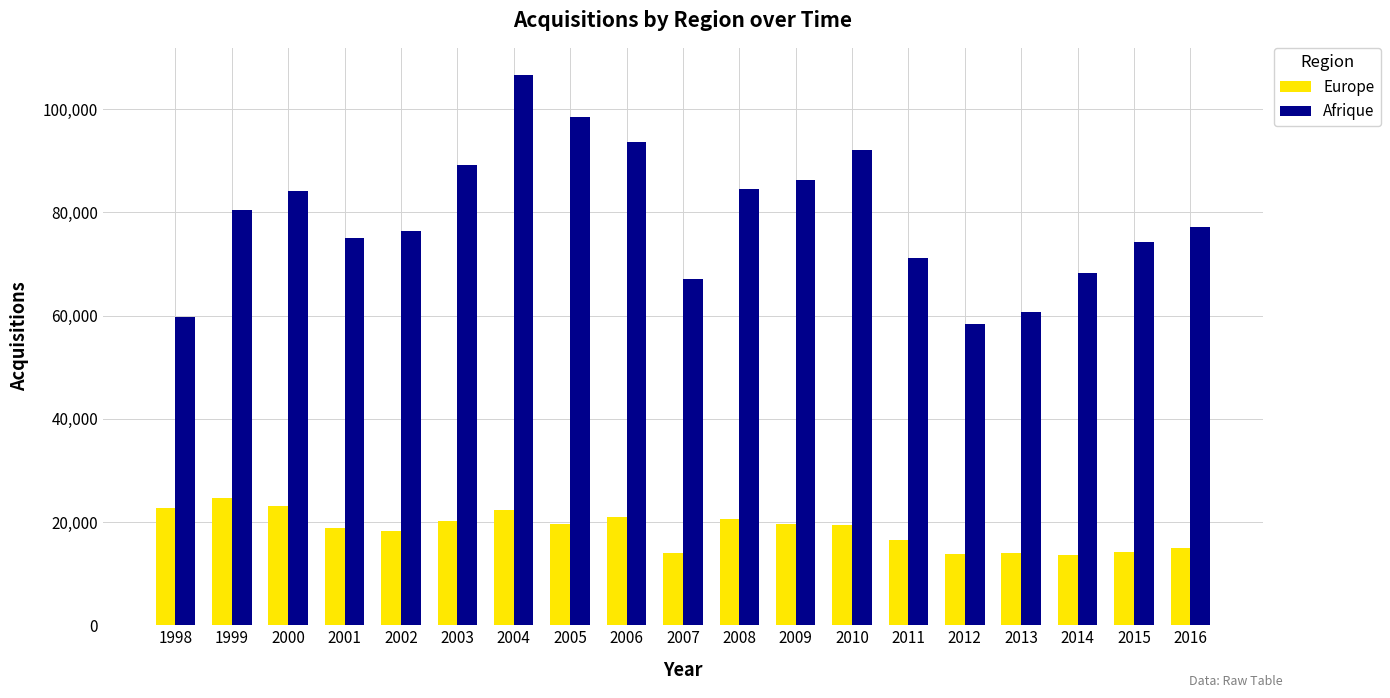

Is the value of Europe at 2001 greater than the value of Afrique at 2016?

No